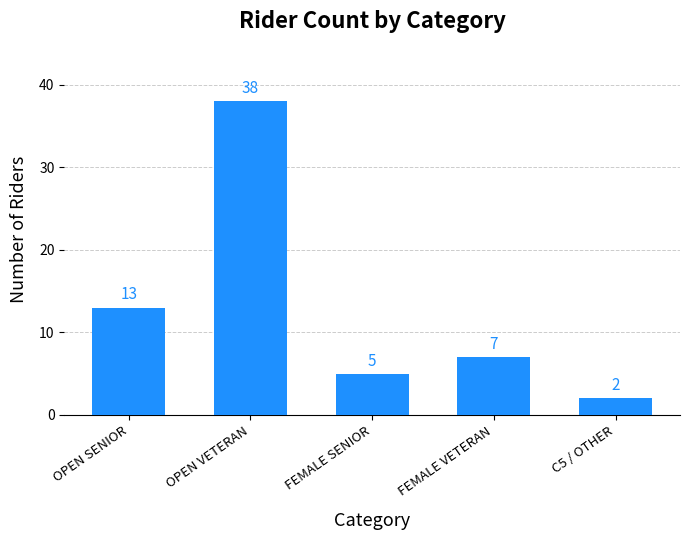

How many bars are there in total?

5